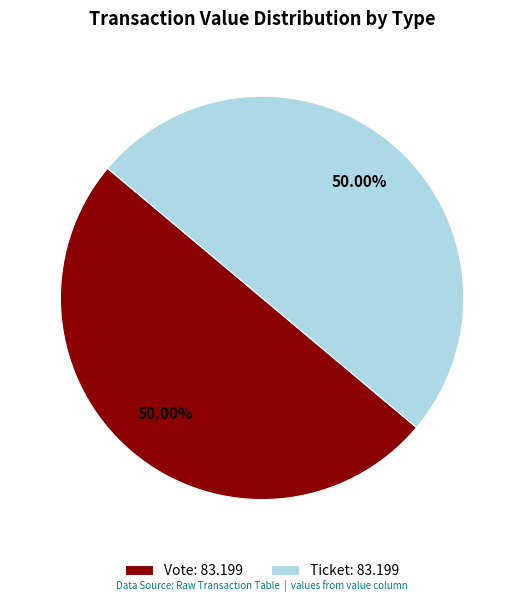

Do Ticket: 83.199 and Vote: 83.199 together represent more than half of the pie?

Yes